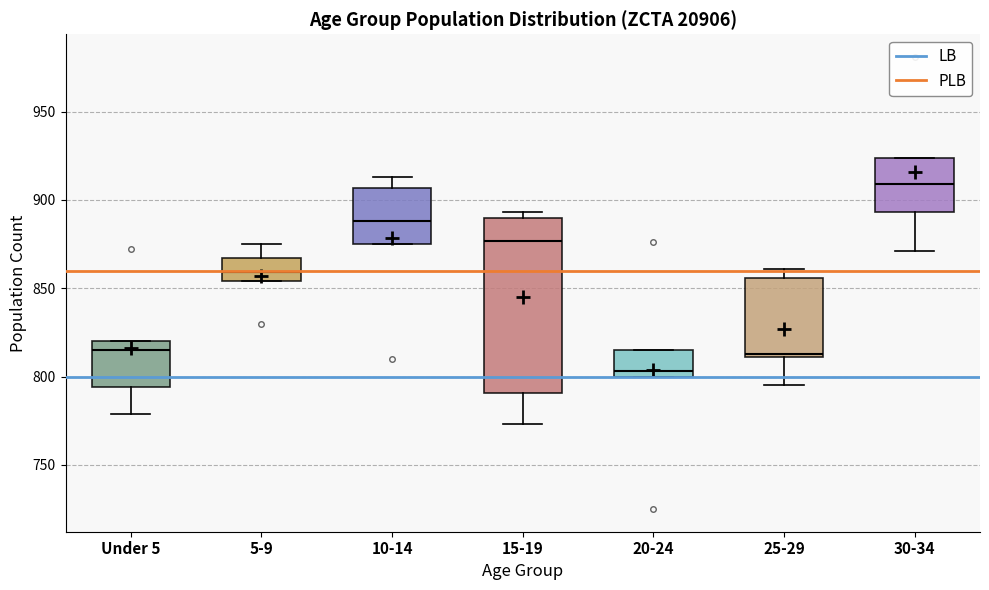

Where does the median line of the box for 20-24 sit on the y-axis? The values are not printed on the chart, so give them approximately, as read against the axis.

805